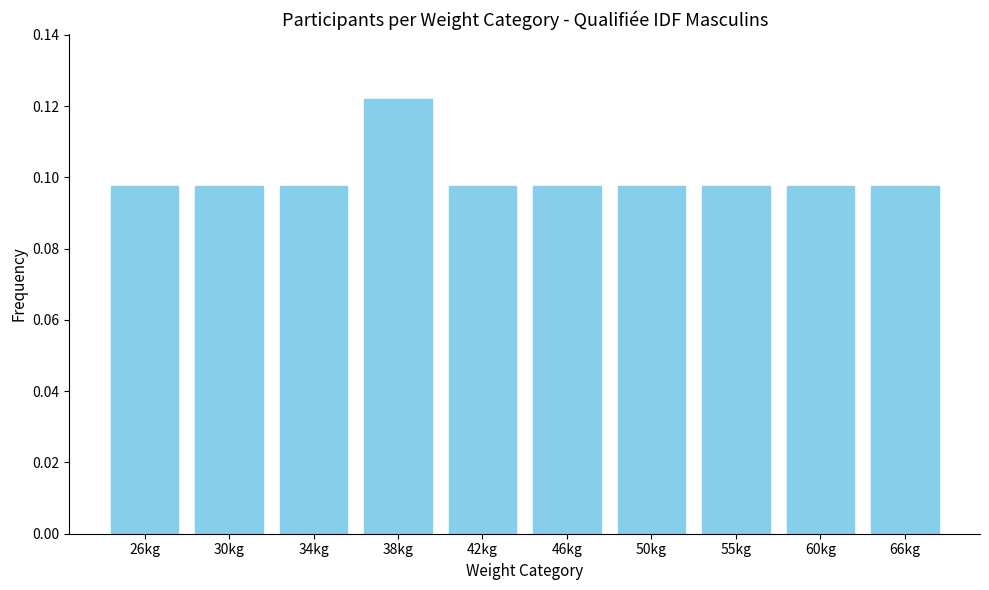

True or false: the data shows 0.0 at 38kg.

False